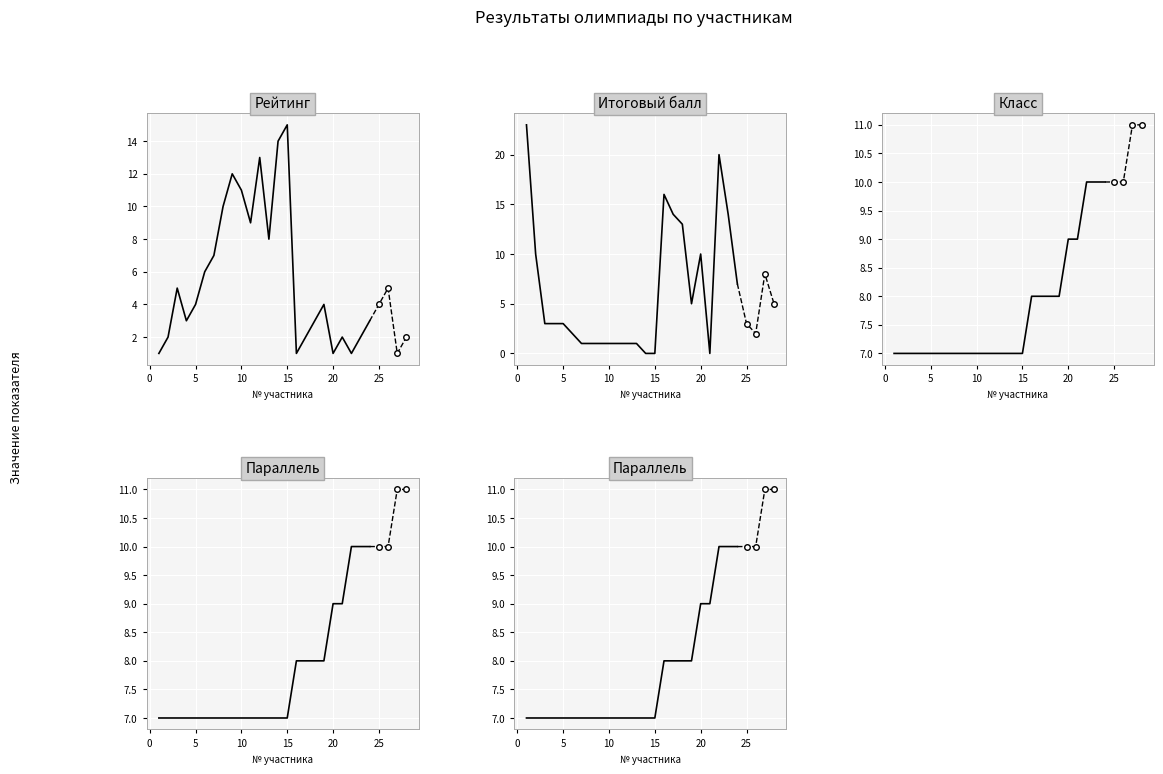

True or false: Параллель has more than 1 interior local peaks.

False